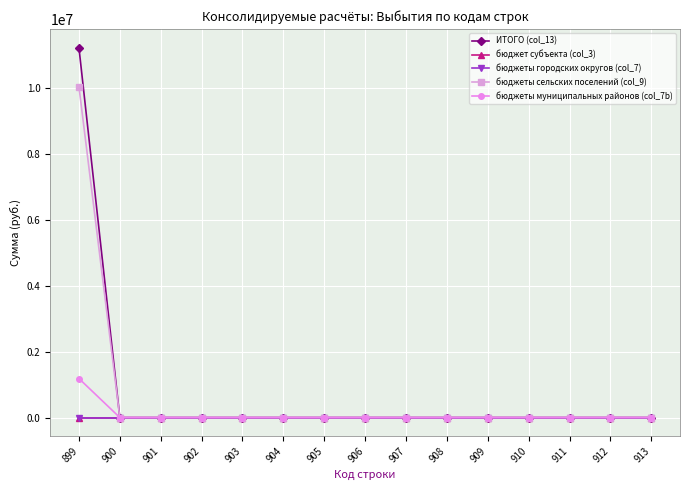

True or false: бюджеты муниципальных районов (col_7b) and бюджет субъекта (col_3) cross at least once.

False